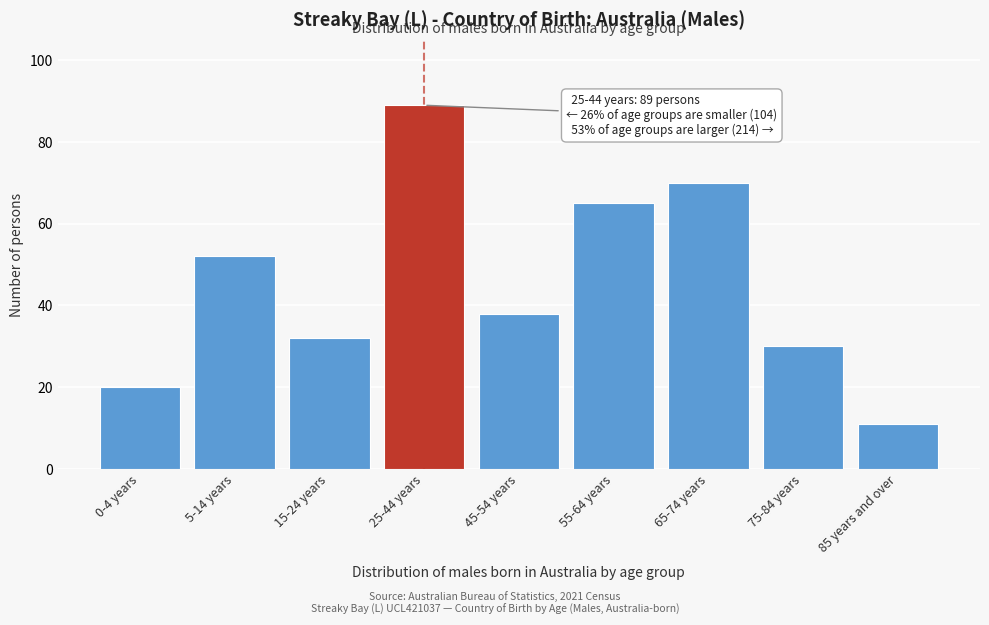

Reading right to left, list all the values displayed in this chart.

11	30	70	65	38	89	32	52	20